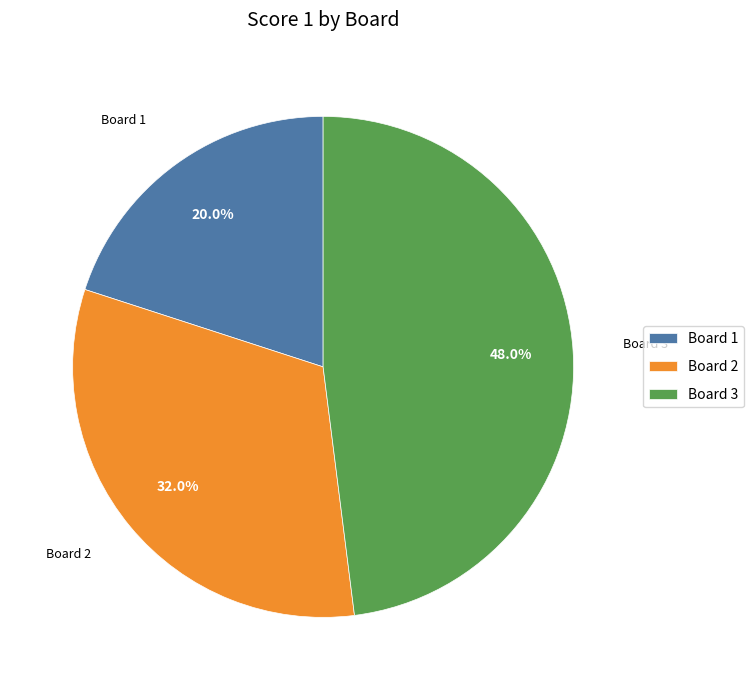

Approximately how many times larger is the value at Board 3 compared to Board 2?

1.5